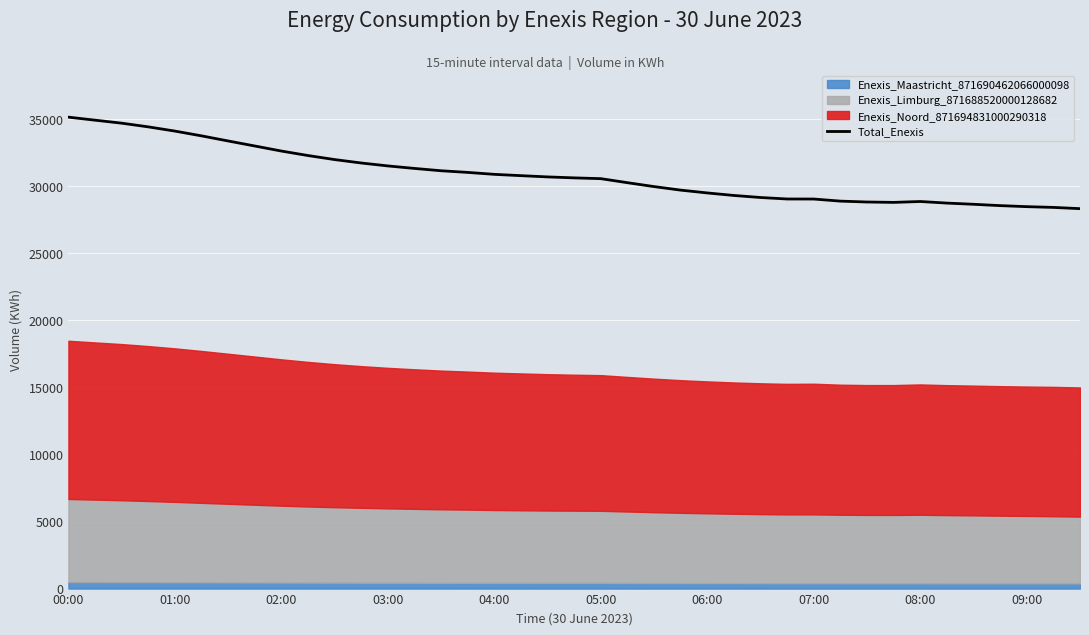

What is the average value?

30842